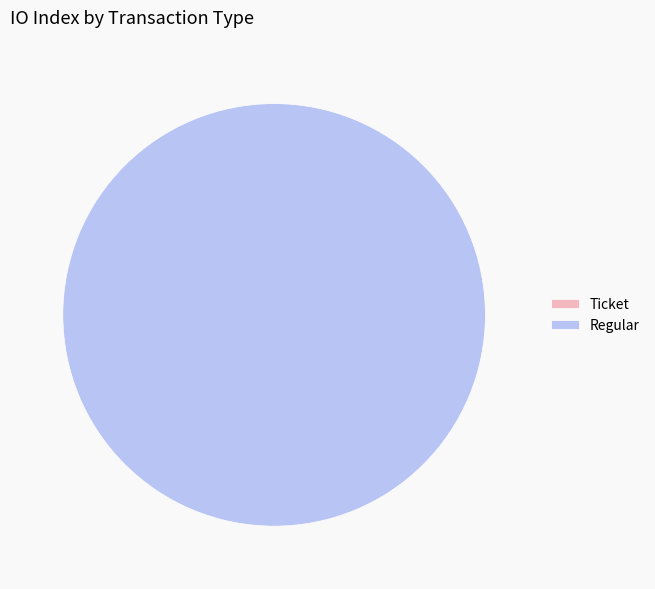

To the nearest percent, what is the difference between the Regular and Ticket slice percentages?

100%